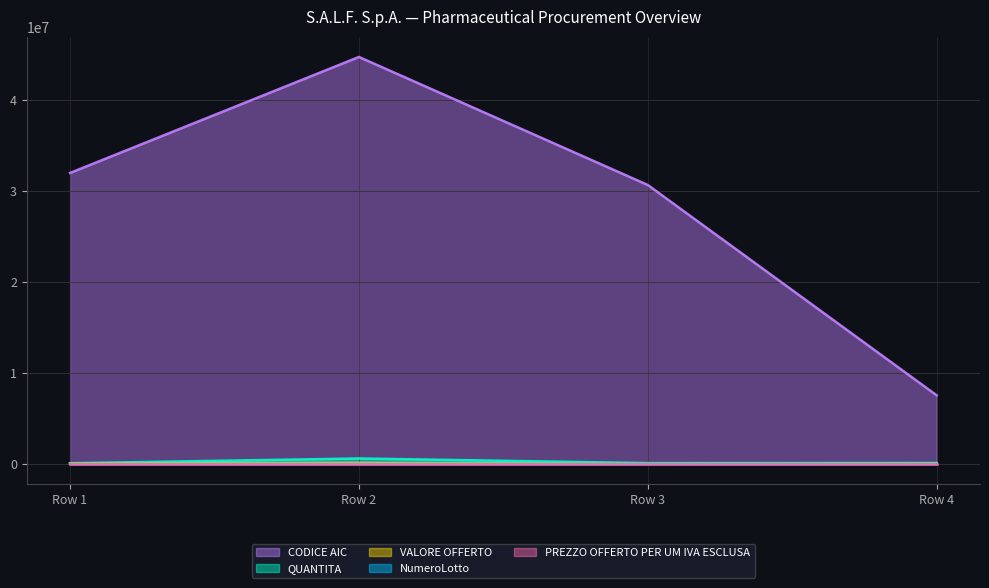

Does the chart display data point markers on the line(s)?

No